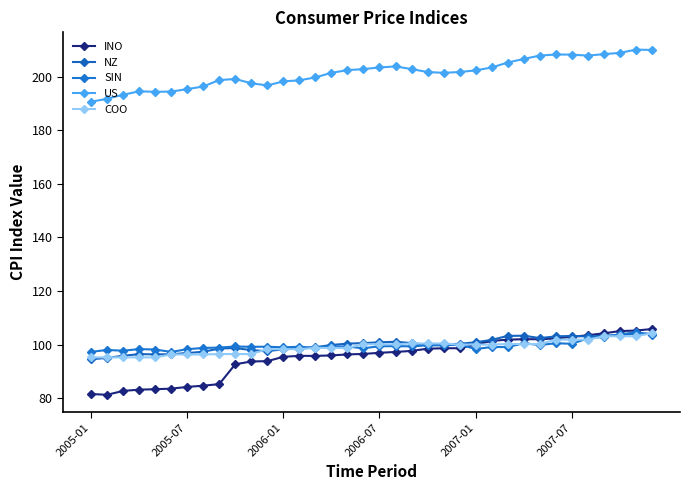

How many times do NZ and INO cross each other?

1